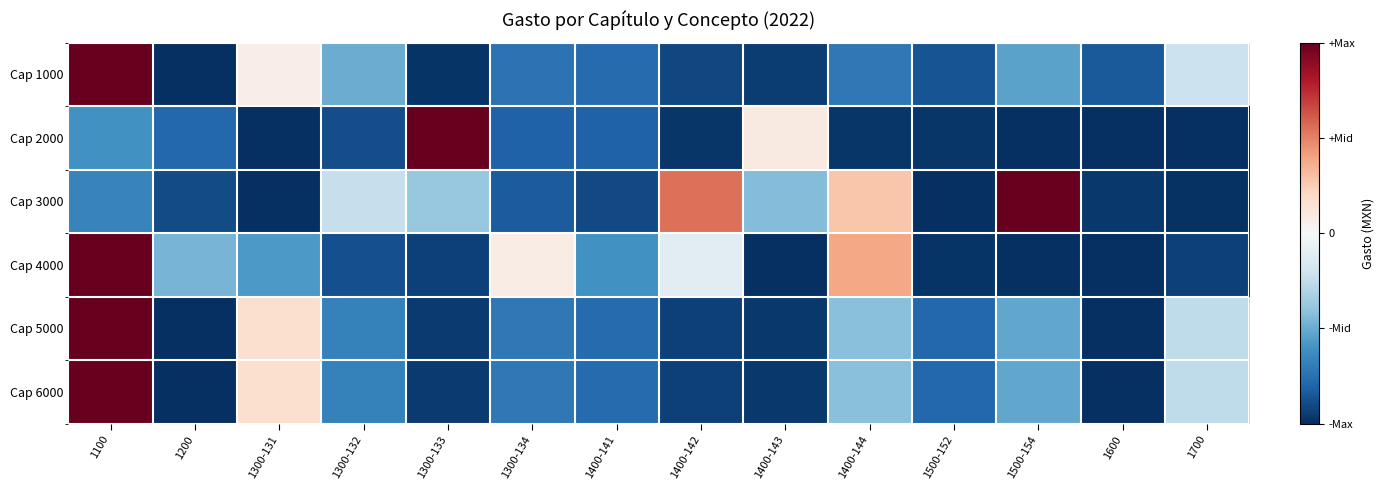

What is the smallest value displayed?

-1.0